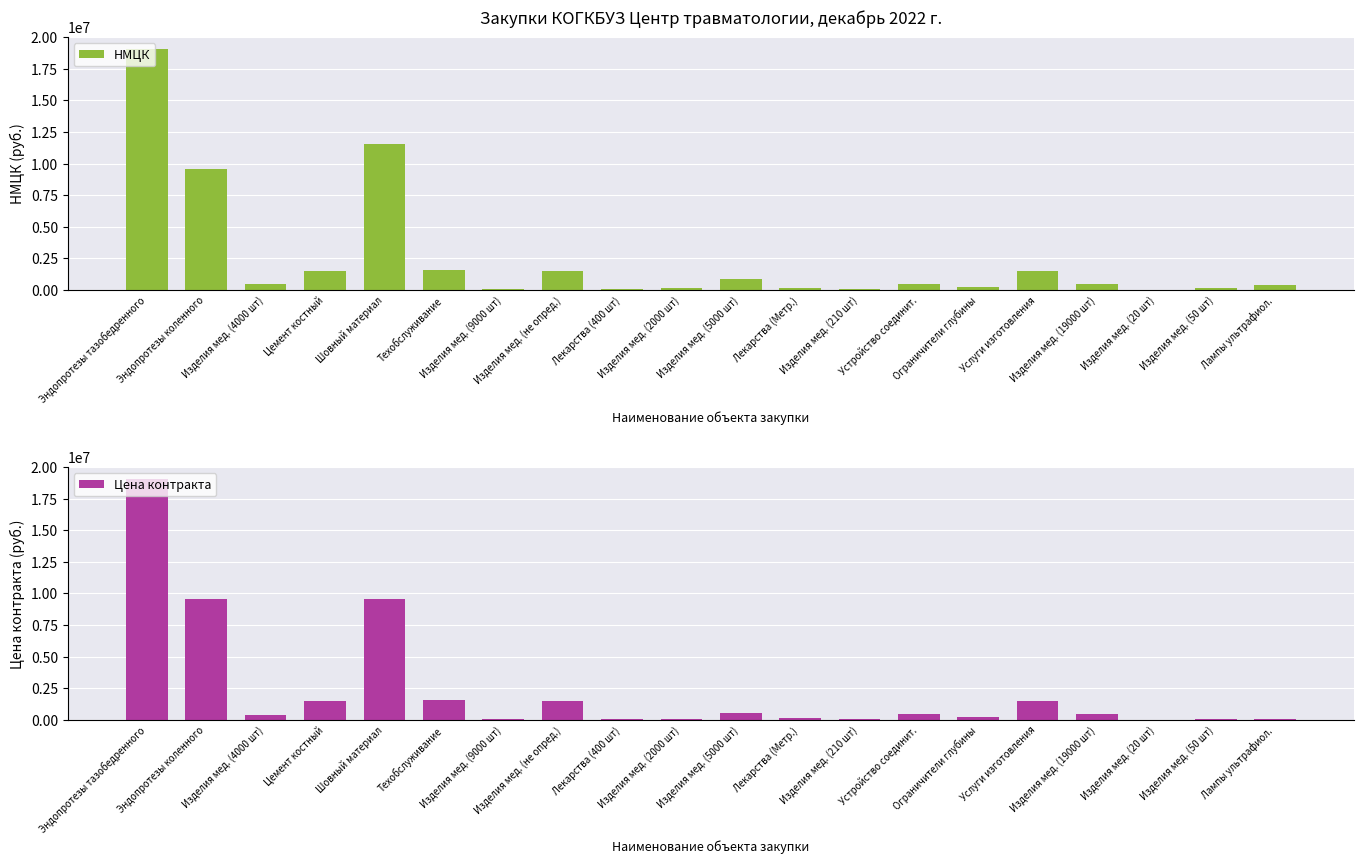

How many bars are there in each group?

2